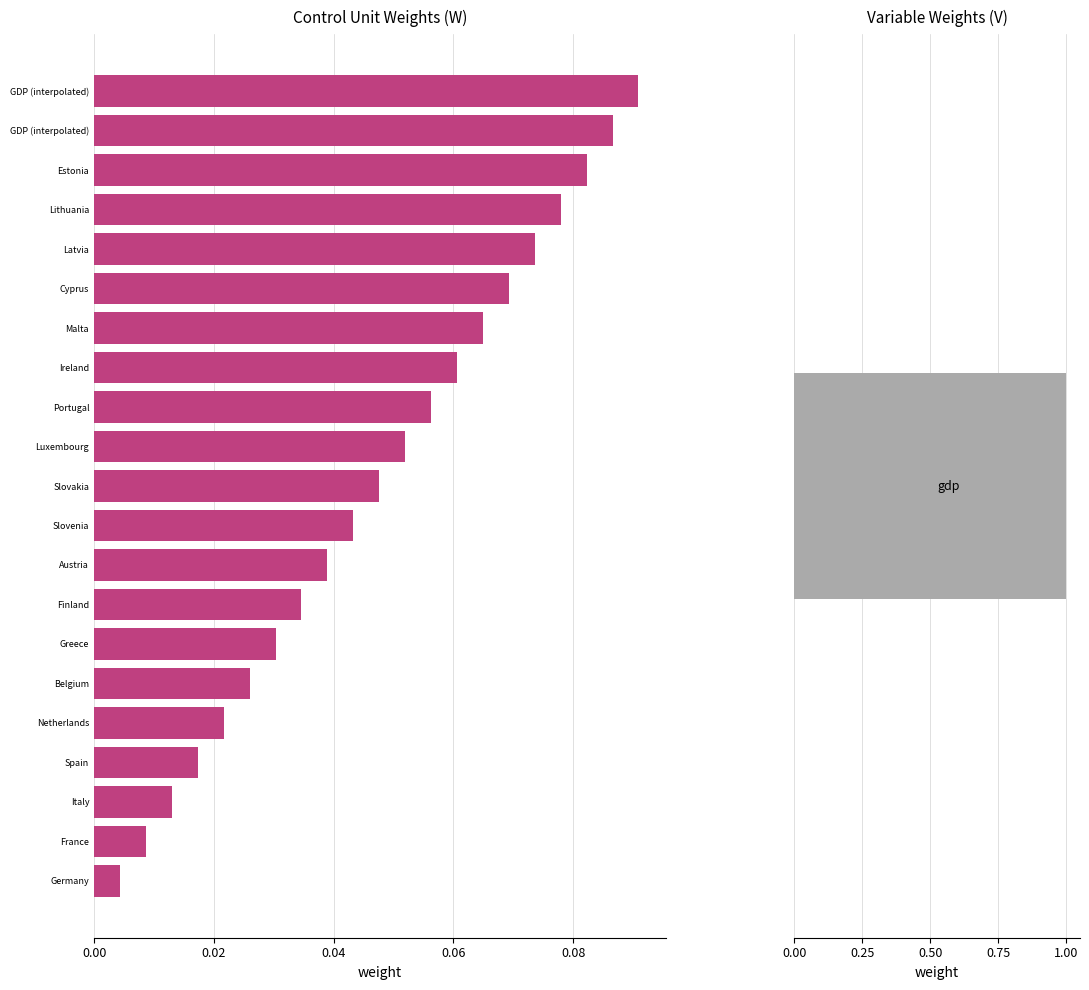

What position from the left is 13?

14